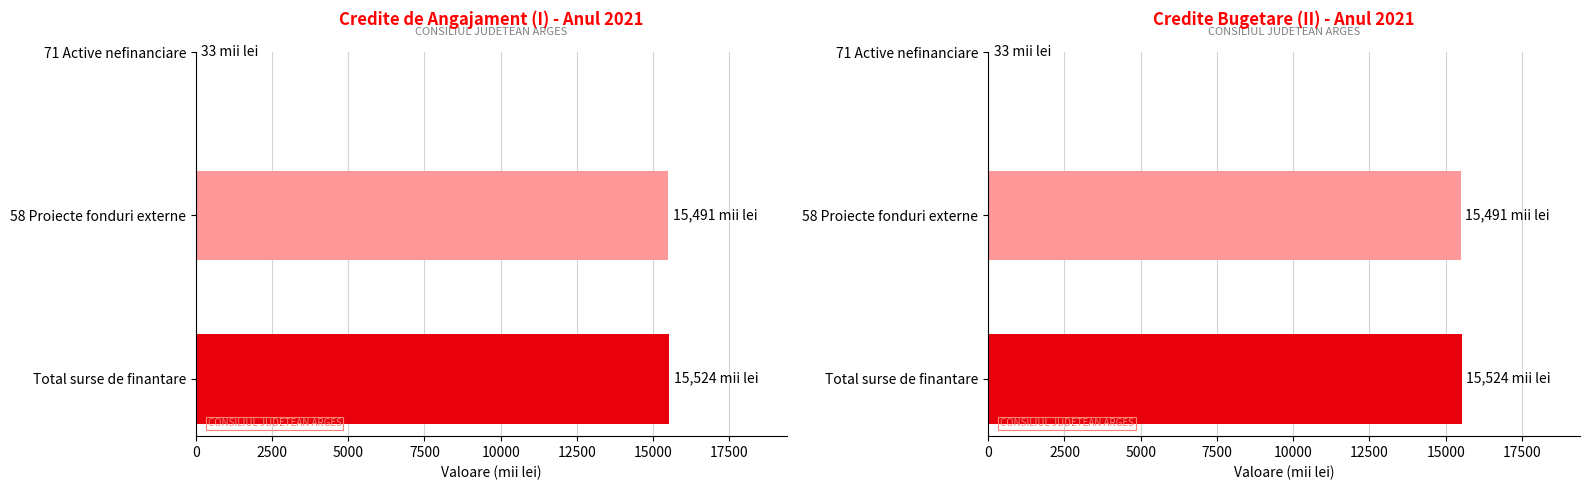

What is the sum of all I (Credite de angajament) values?

31048